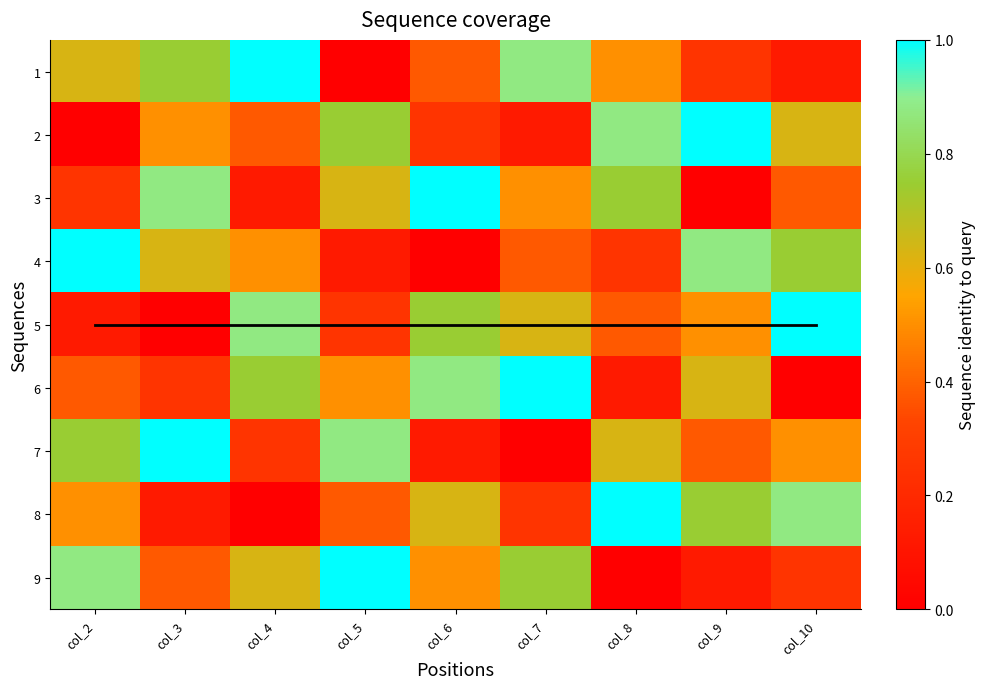

True or false: 7 has a value of 0.3 at col_10.

False